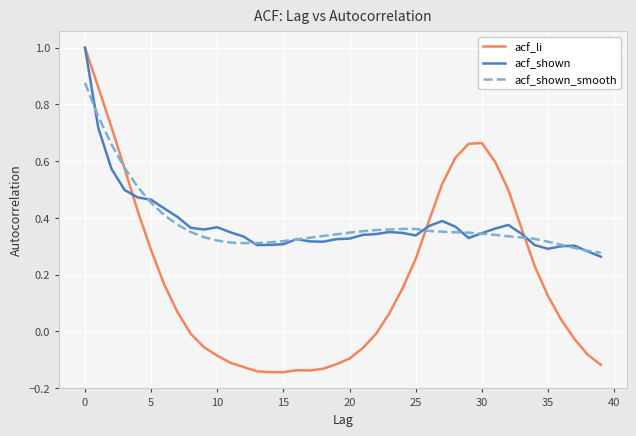

Which series has the widest spread of values?

acf_li